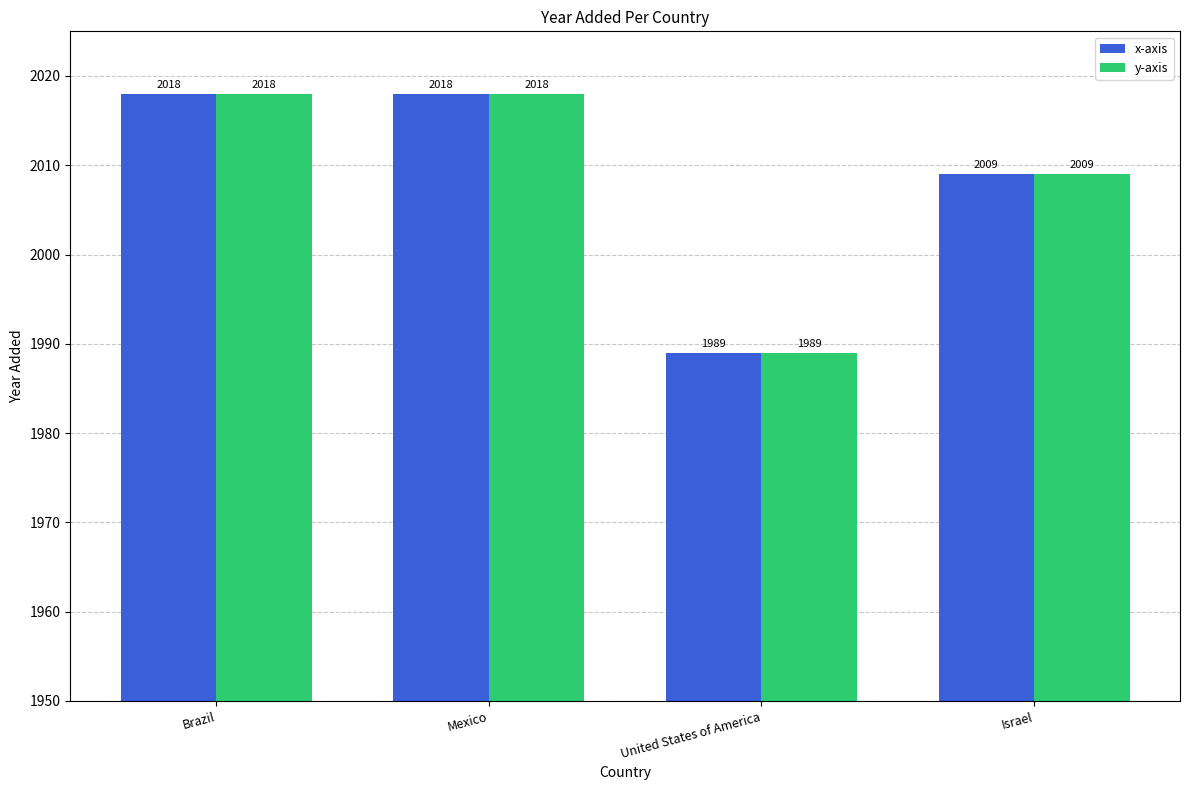

At how many categories does at least one series exceed 2001?

3